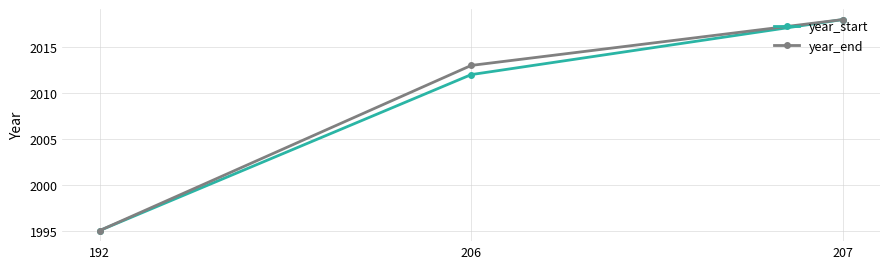

Rank the series at 206 from highest to lowest value.

year_end, year_start